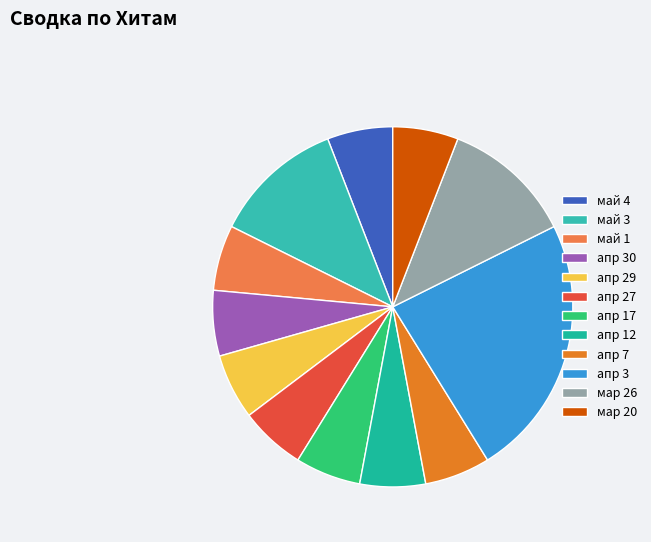

Count the number of slices in the pie.

12